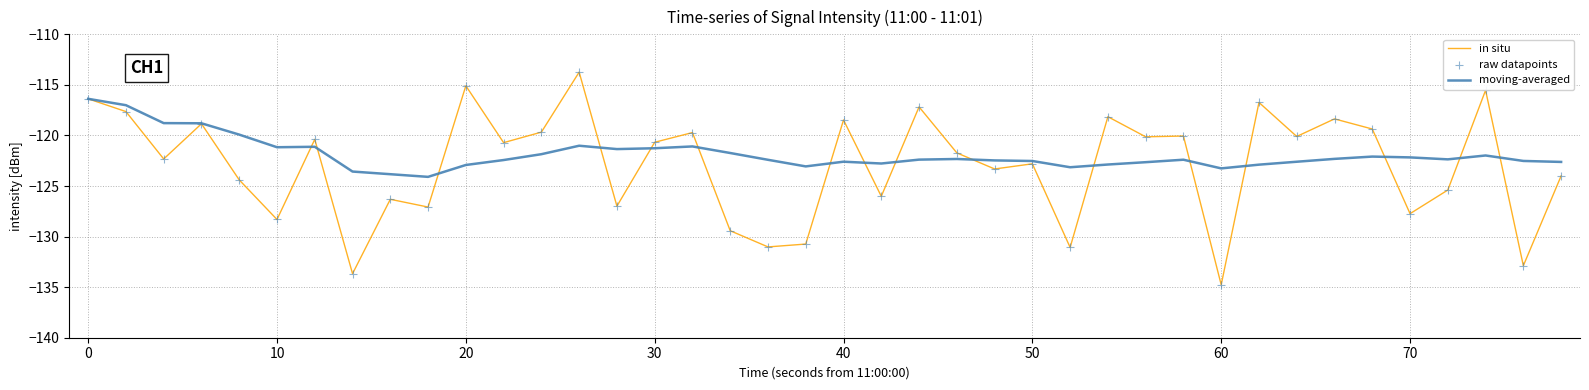

Which series has the widest spread of values?

in situ